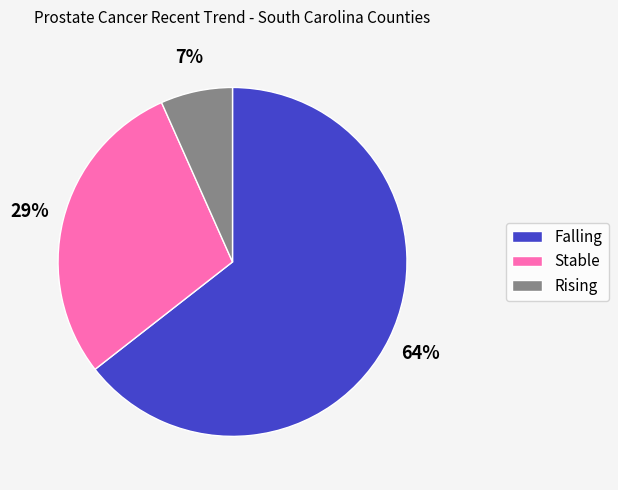

Is it true that Falling is 64% of the pie?

True